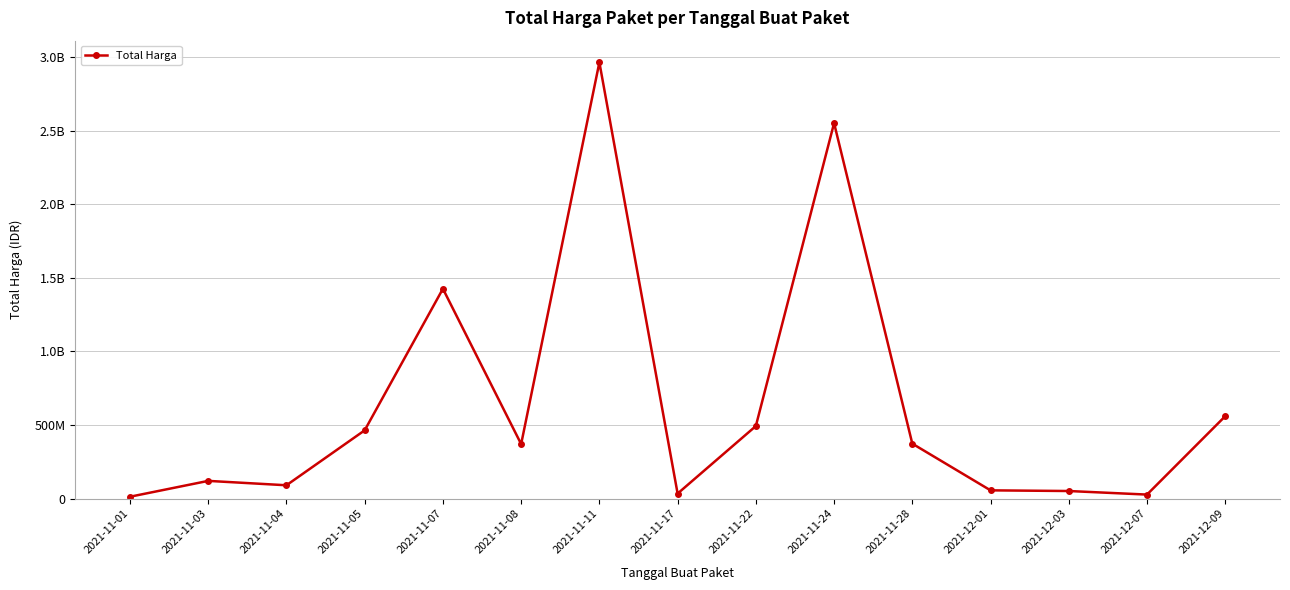

What is the value of the 3rd point from the left?

90672075